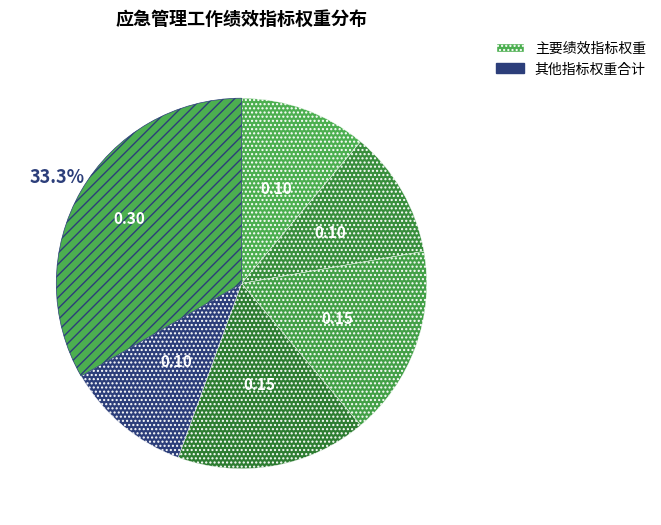

Count the number of slices in the pie.

6